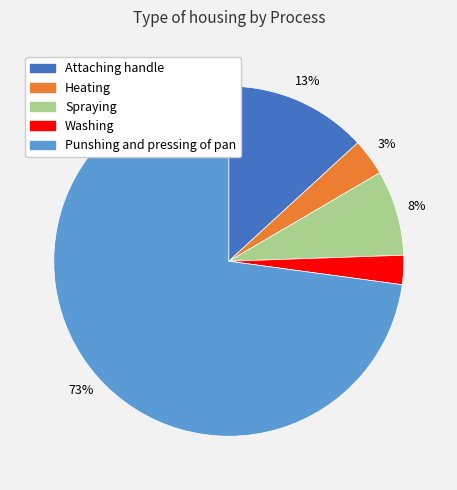

To the nearest percent, what is the combined percentage of Washing and Attaching handle?

16%